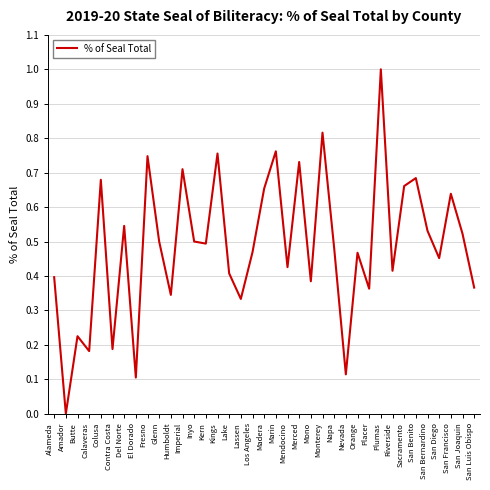

What is the difference between the maximum and minimum values?

1.0